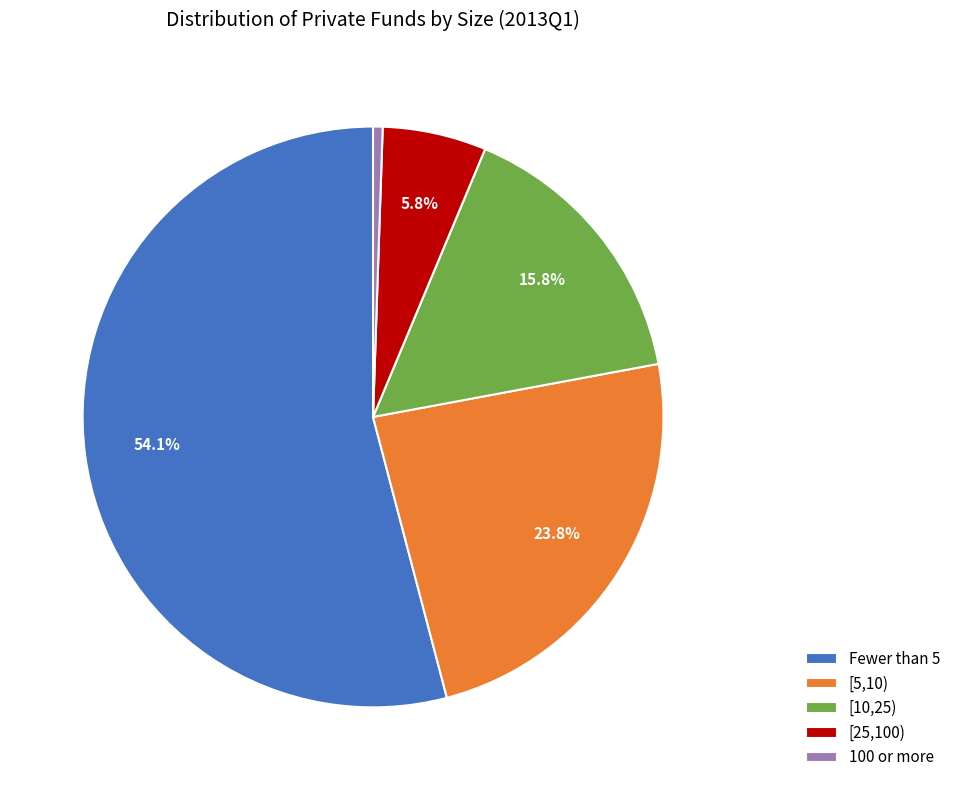

The 100 or more slice represents 1% of the pie. True or false?

True